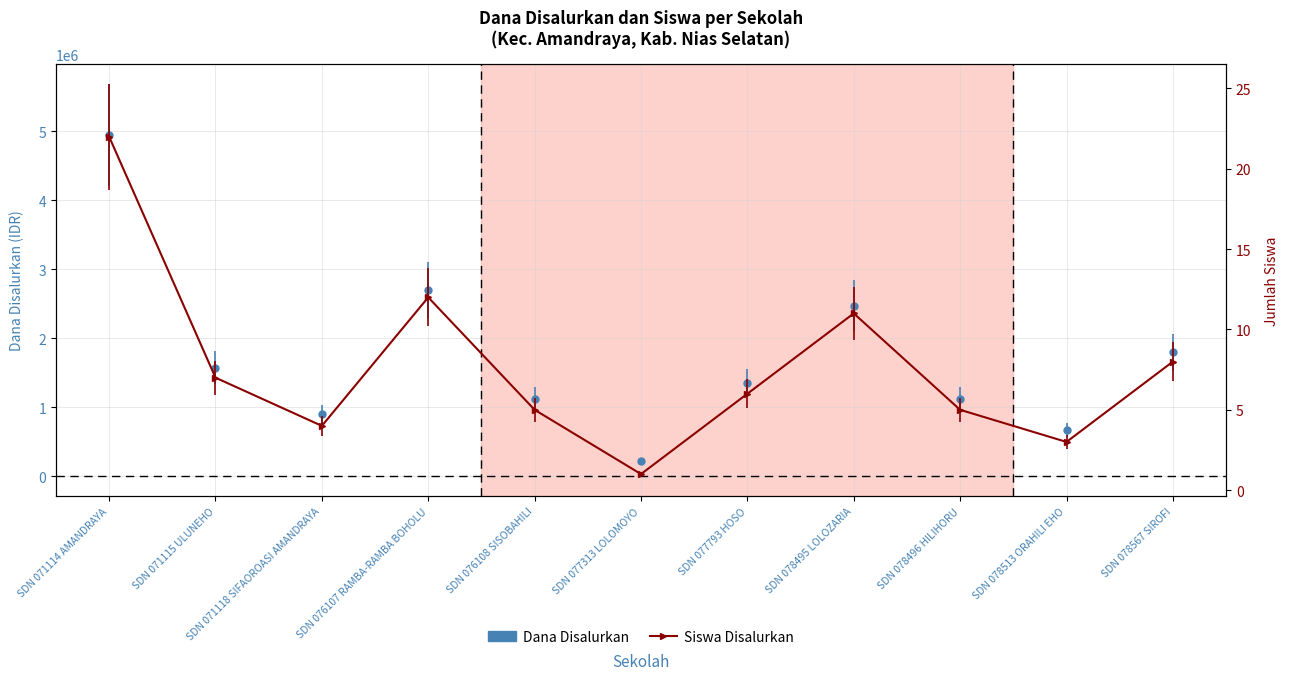

How many lines are shown in the chart?

2